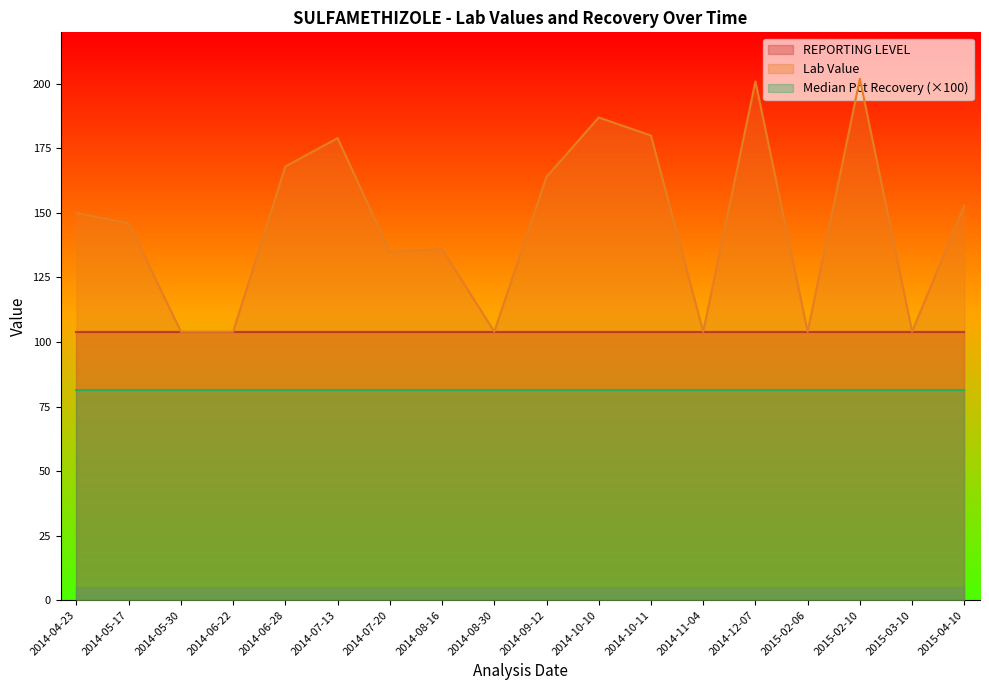

Rank the series by their maximum value, from lowest to highest.

Median Pct Recovery, REPORTING LEVEL, Lab Value